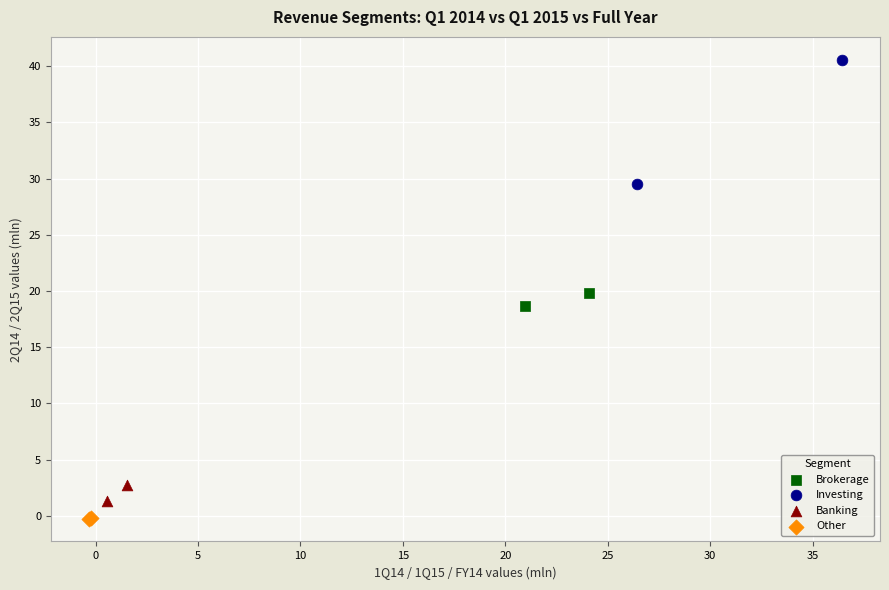

Which series reaches the maximum Y coordinate?

Investing